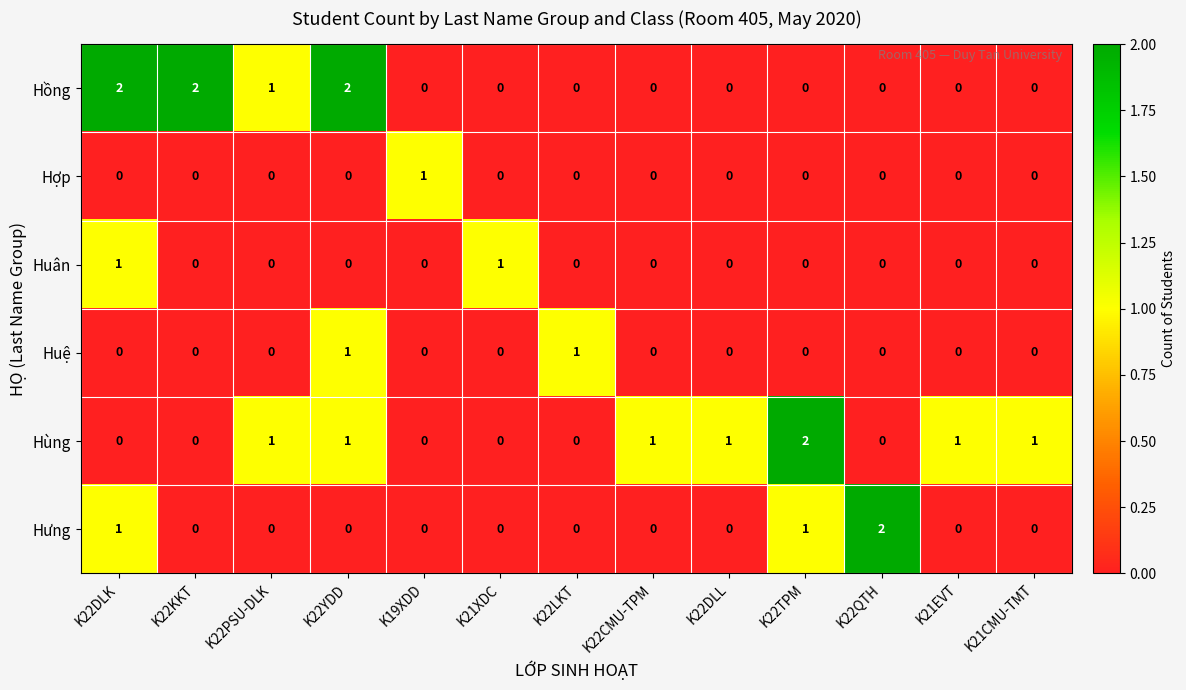

Which series changed the most between K22KKT and K22LKT?

Hồng